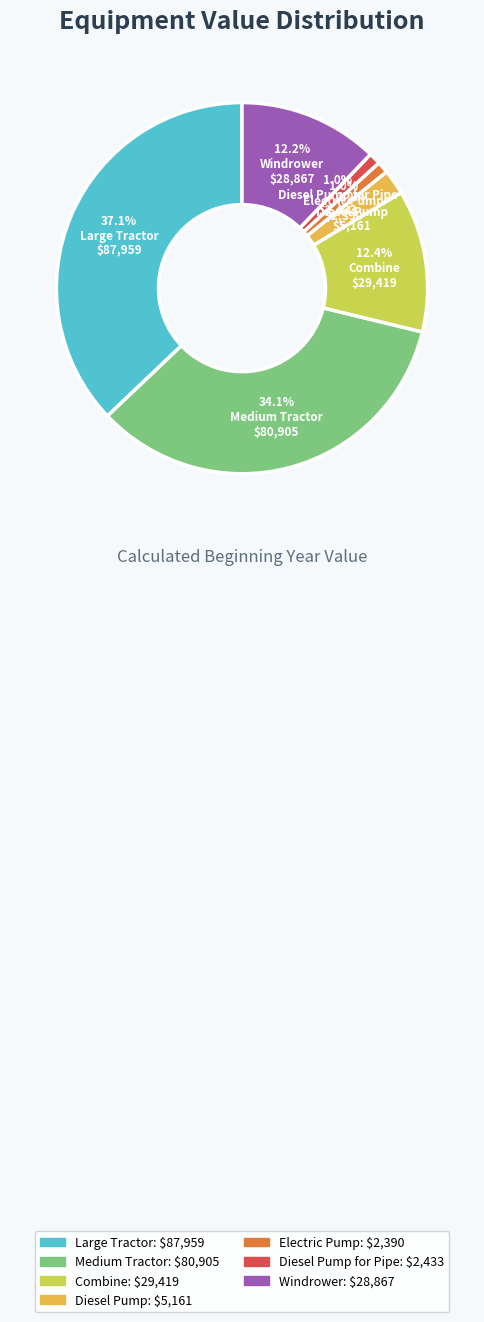

Count the number of slices in the pie.

7